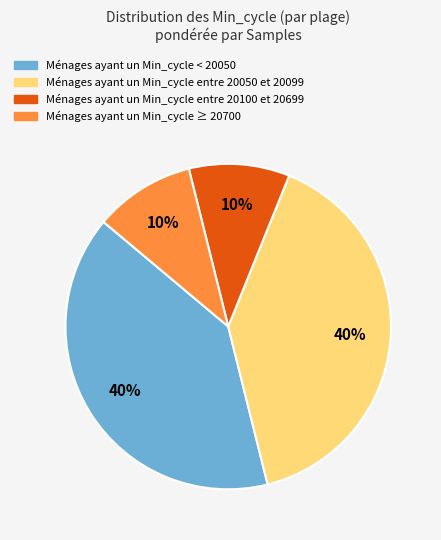

Is there any slice that represents more than half of the pie?

No